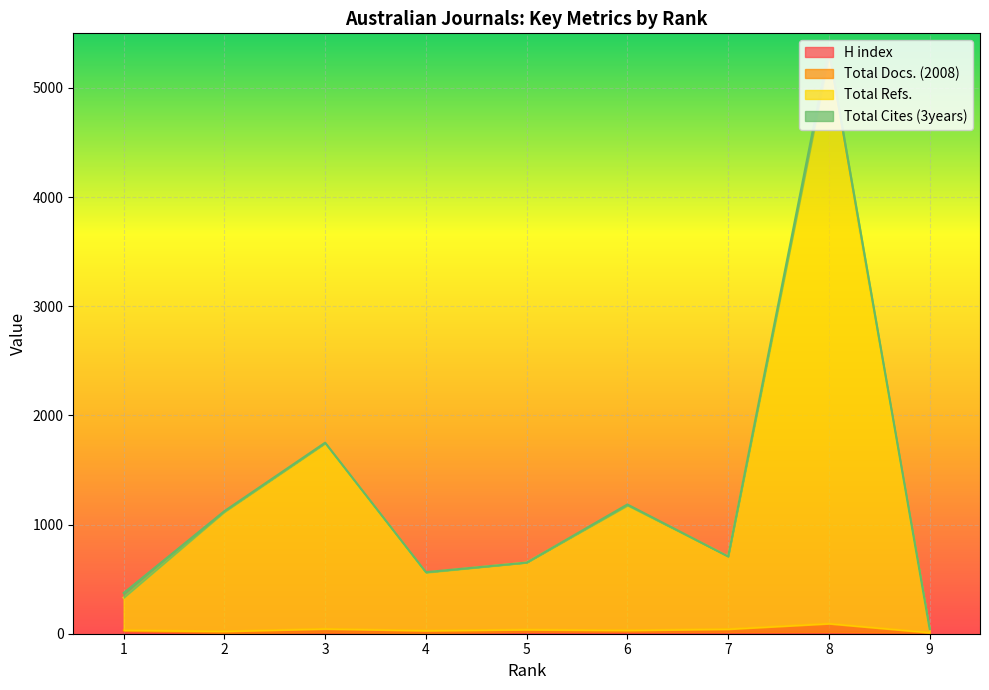

At which label does Total Refs. first exceed 708?

2